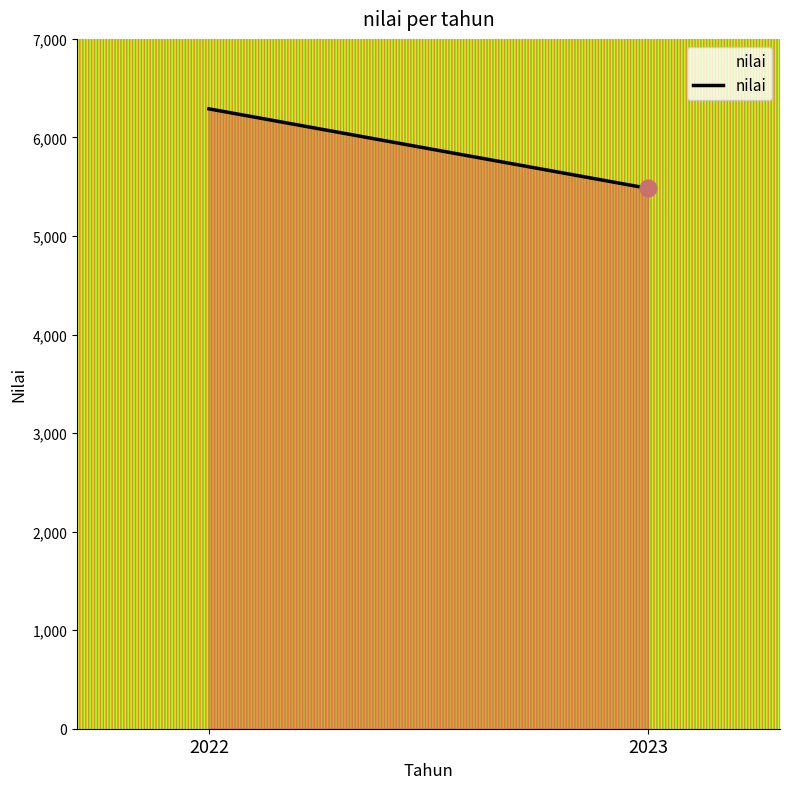

Reading left to right, extract all data points from this chart.

2022=6290	2023=5483